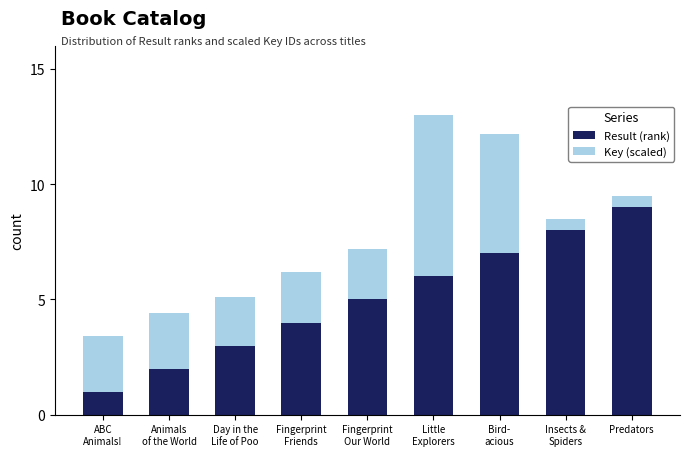

Reading left to right, list the values for the Result (rank) series.

1.0	2.0	3.0	4.0	5.0	6.0	7.0	8.0	9.0